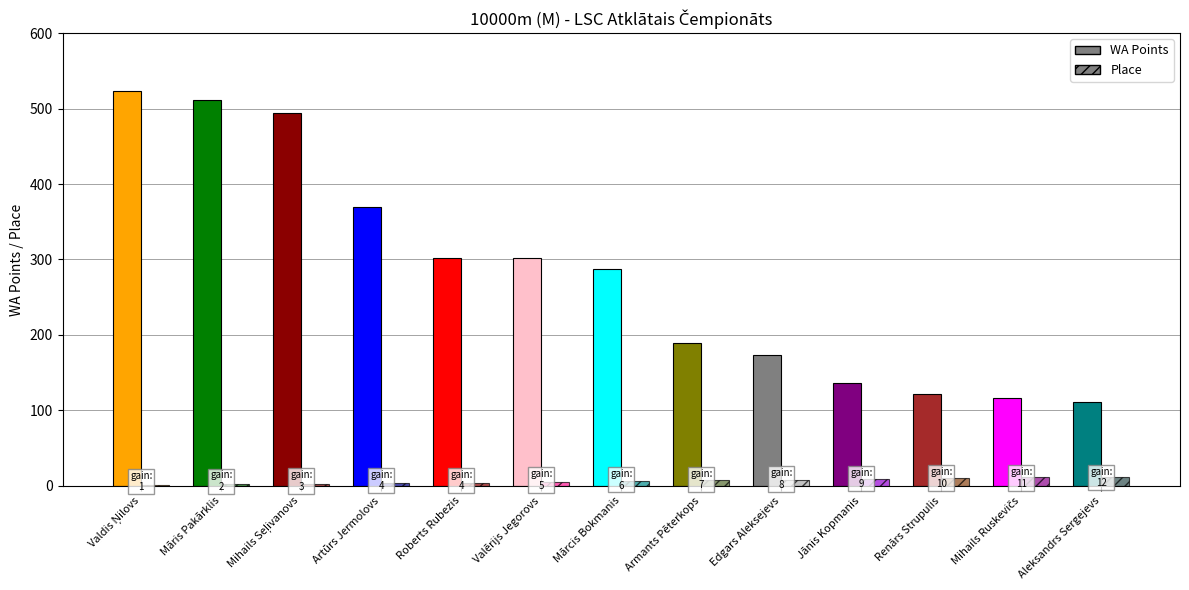

Is the value of Place at Artūrs Jermolovs greater than the value of WA Points at Aleksandrs Sergejevs?

No